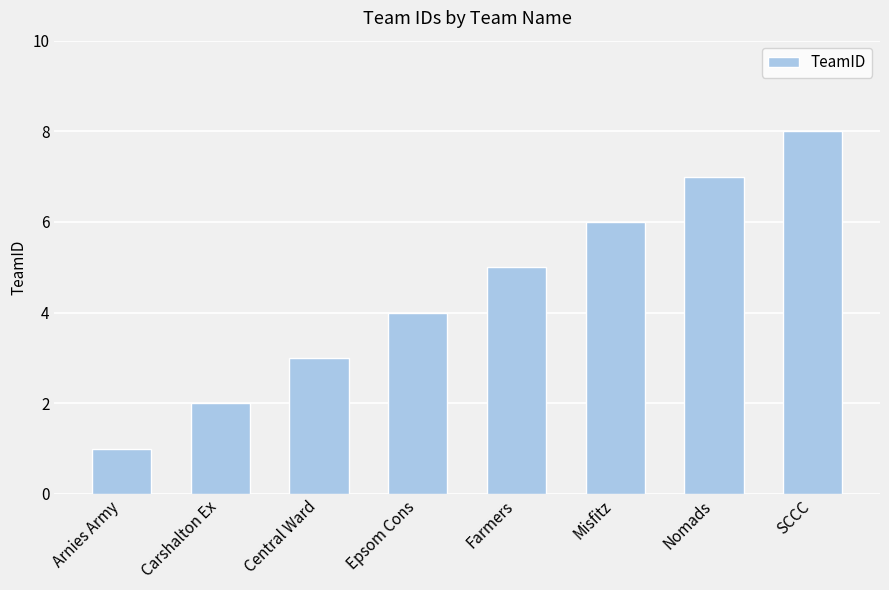

Between Arnies Army and Epsom Cons, which is larger?

Epsom Cons